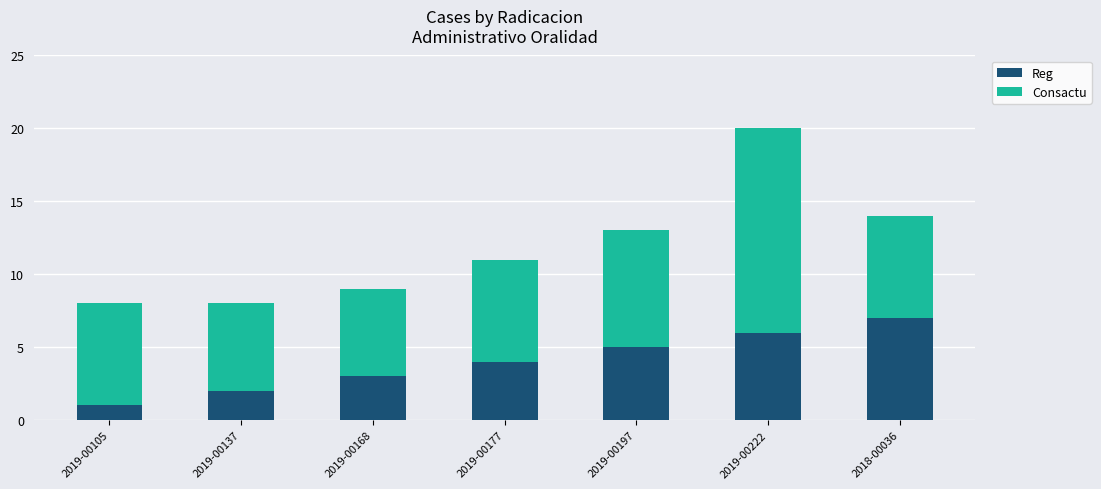

At which label does Reg reach its minimum?

2019-00105